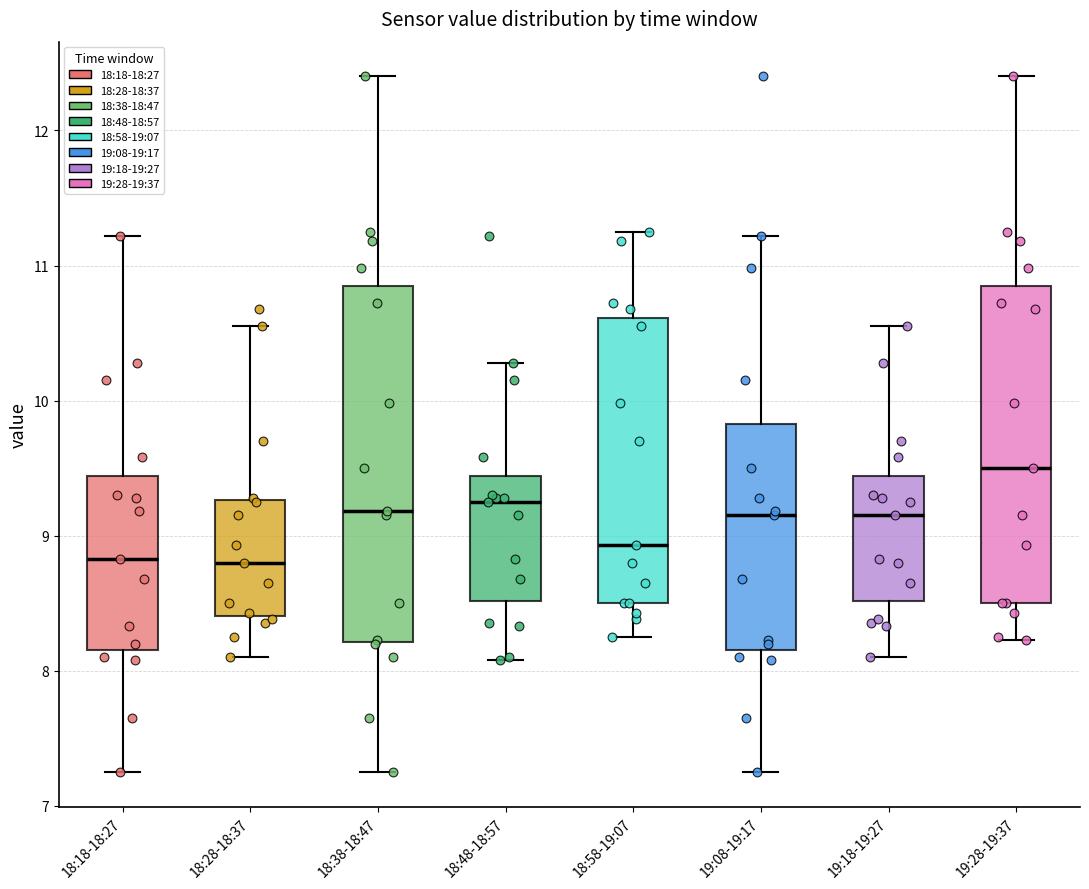

Reading left to right, transcribe this box plot: for each box, give where its median line is, the range the box spans, and where its two whiskers end, as read against the y-axis. The values are not printed on the chart, so give them approximately, as read against the axis.

18:18-18:27: median 8.8, box 8.2 to 9.4, whiskers 7.3 to 11.2
18:28-18:37: median 8.8, box 8.4 to 9.3, whiskers 8.1 to 10.6
18:38-18:47: median 9.2, box 8.2 to 10.9, whiskers 7.3 to 12.4
18:48-18:57: median 9.3, box 8.5 to 9.4, whiskers 8.1 to 10.3
18:58-19:07: median 8.9, box 8.5 to 10.6, whiskers 8.3 to 11.3
19:08-19:17: median 9.2, box 8.2 to 9.8, whiskers 7.3 to 11.2
19:18-19:27: median 9.2, box 8.5 to 9.4, whiskers 8.1 to 10.6
19:28-19:37: median 9.5, box 8.5 to 10.9, whiskers 8.2 to 12.4